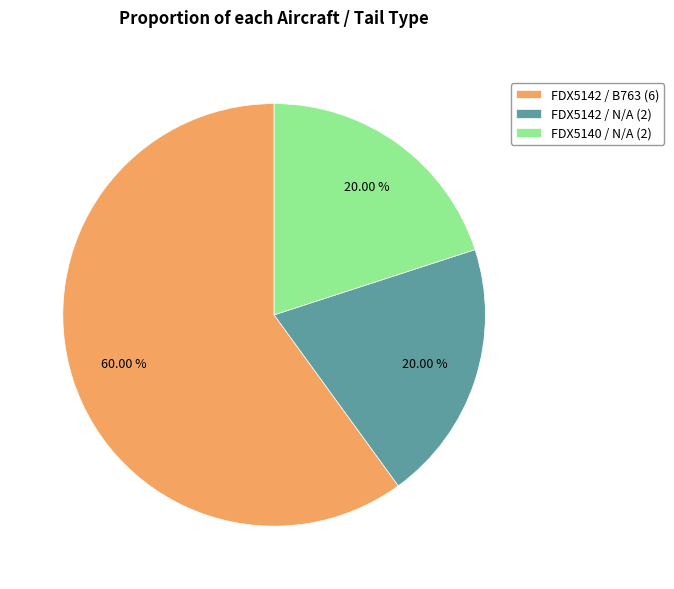

Combined, do FDX5142 / B763 (6) and FDX5140 / N/A (2) account for over 50%?

Yes